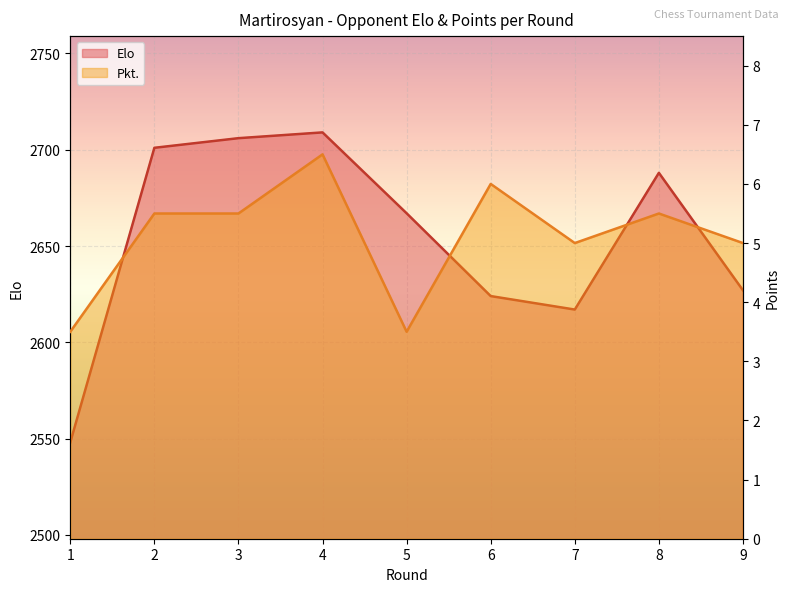

What is the value of the Pkt point at the 7th from the left?

5.0